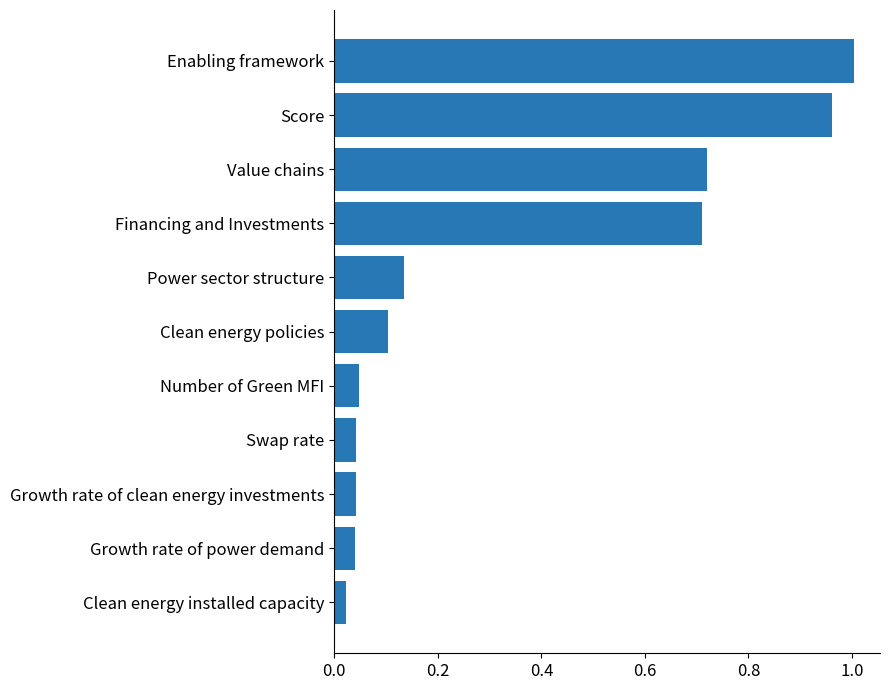

What is the average value?

0.3